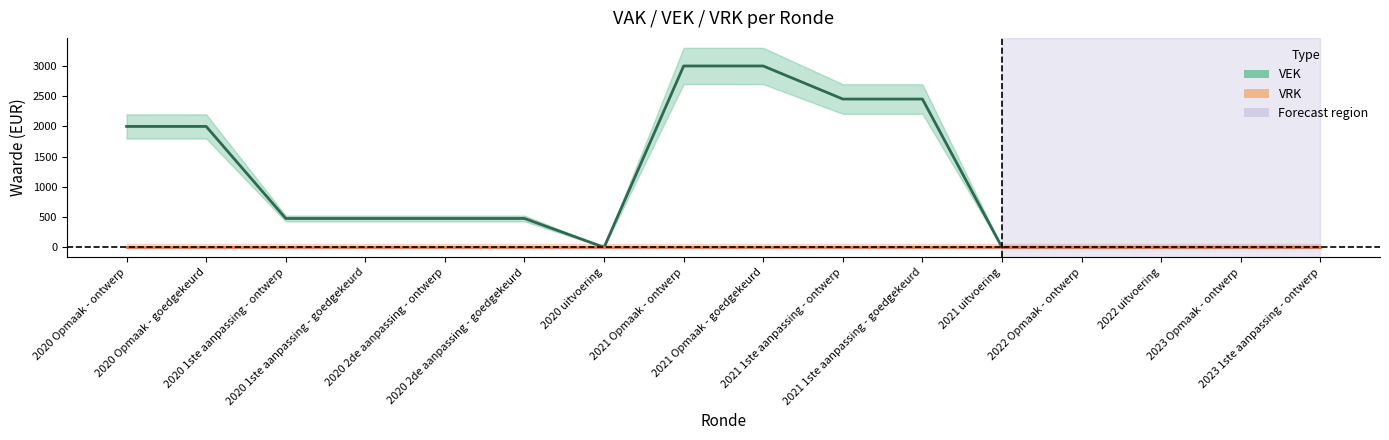

Reading right to left, extract all data points from this chart.

VEK: 0	0	0	0	0	2453	2453	3000	3000	0	477	477	477	477	2000	2000
VRK: 0	0	0	0	0	0	0	0	0	0	0	0	0	0	0	0